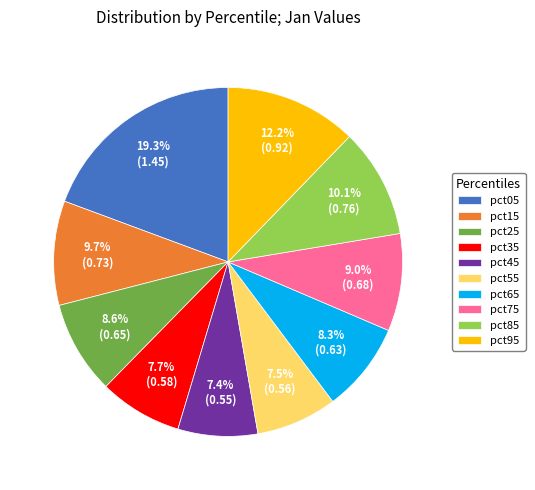

To the nearest percent, what percentage of the pie is pct65?

8%